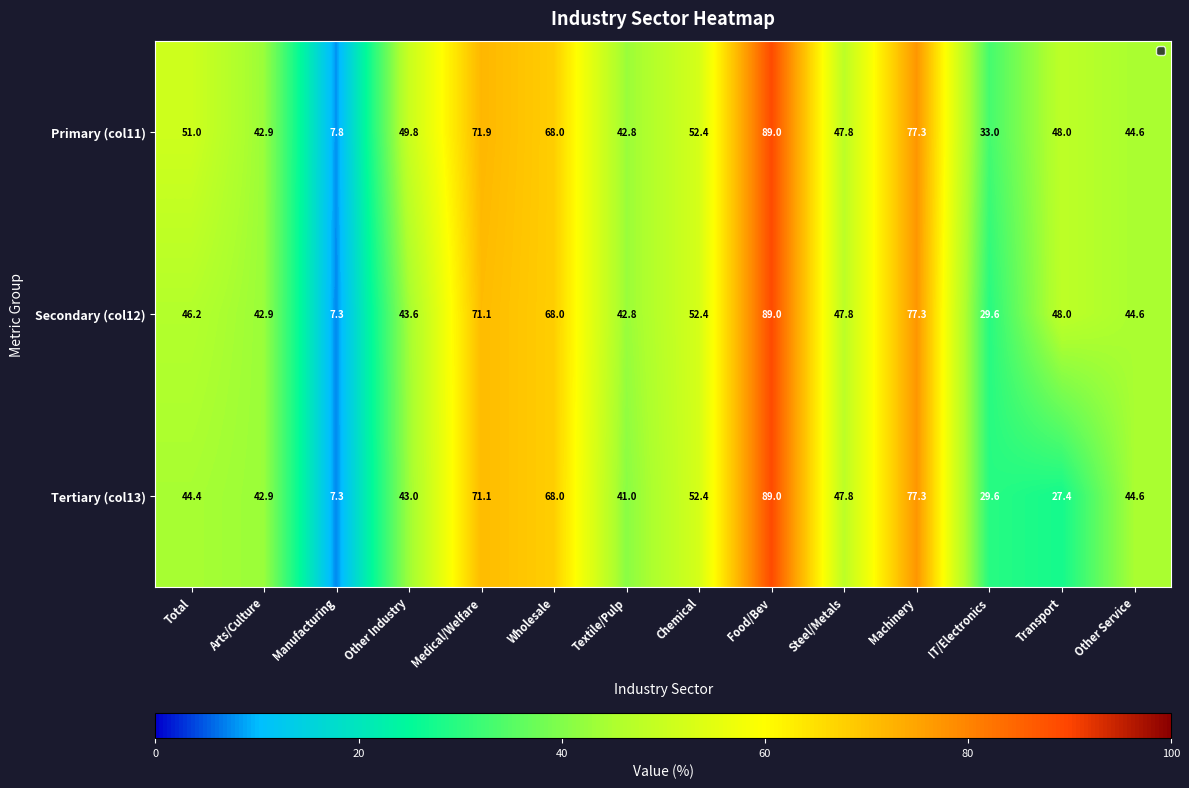

Which has a higher value, Arts/Culture or Total?

Total